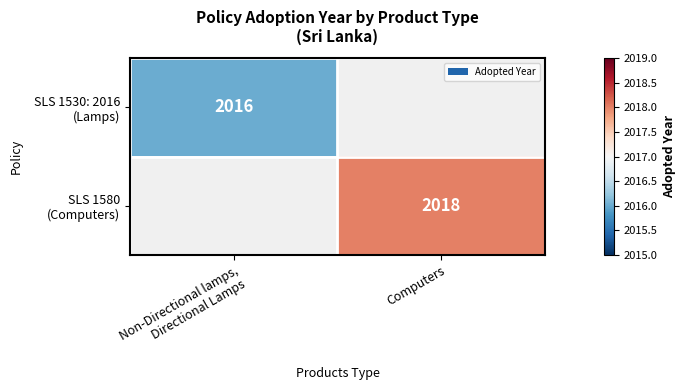

Rank the series by their average value, from lowest to highest.

SLS 1530: 2016 (Lamps), SLS 1580 (Computers)